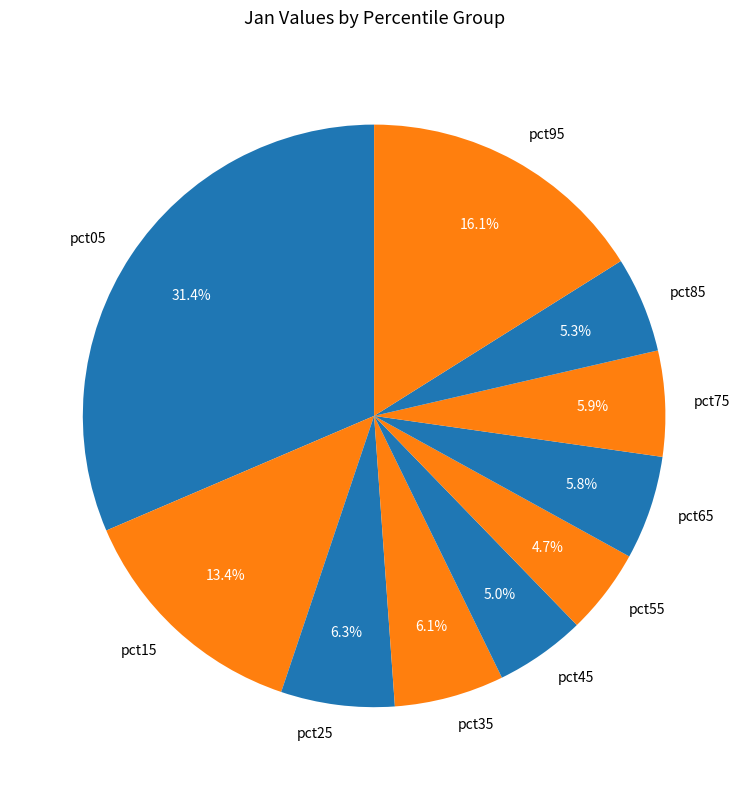

Which slice is the largest?

pct05